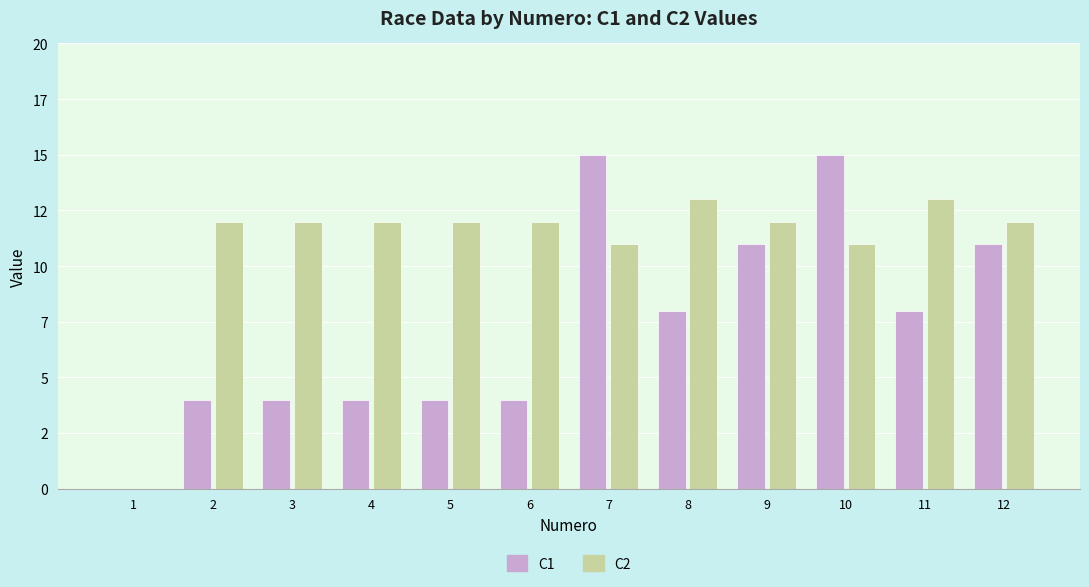

Does the chart contain stacked bars?

No